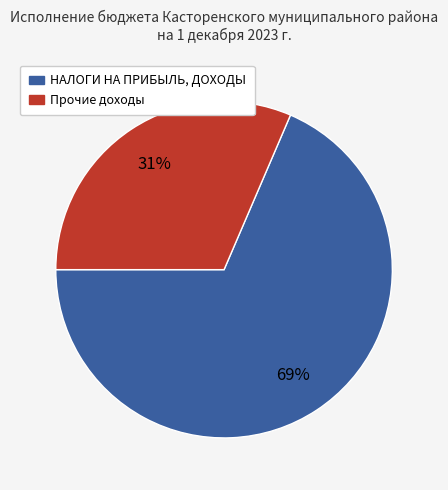

How many slices are in this pie chart?

2